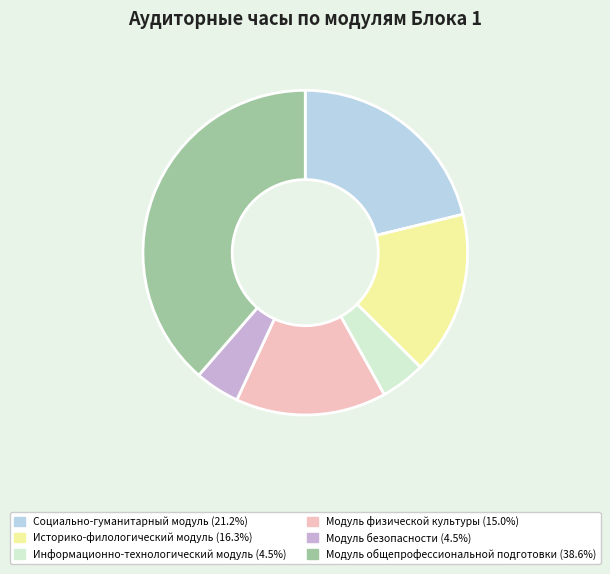

Does any single category account for the majority?

No